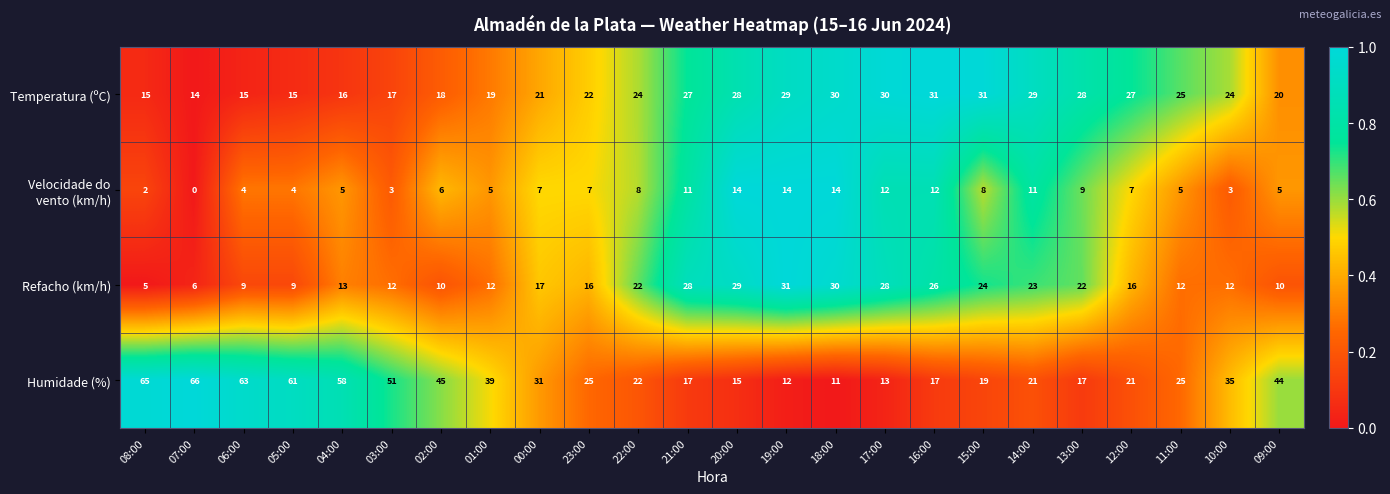

What is the difference between the highest and lowest values at 08:00?

63